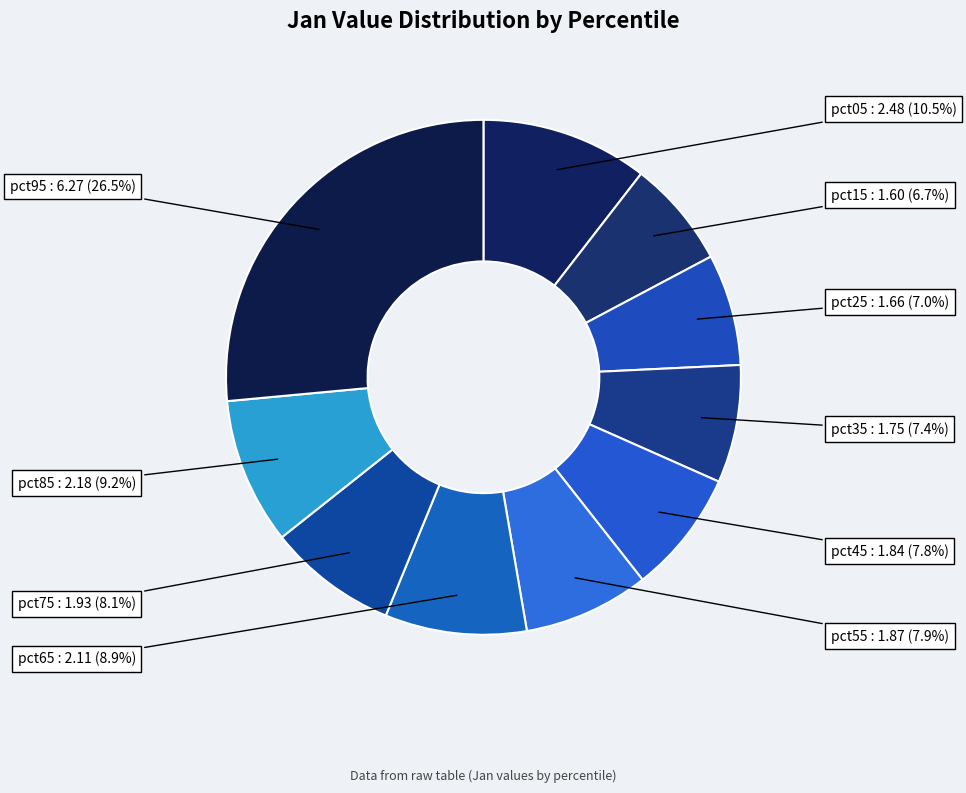

What percentage is the pct45 slice, to the nearest percent?

8%